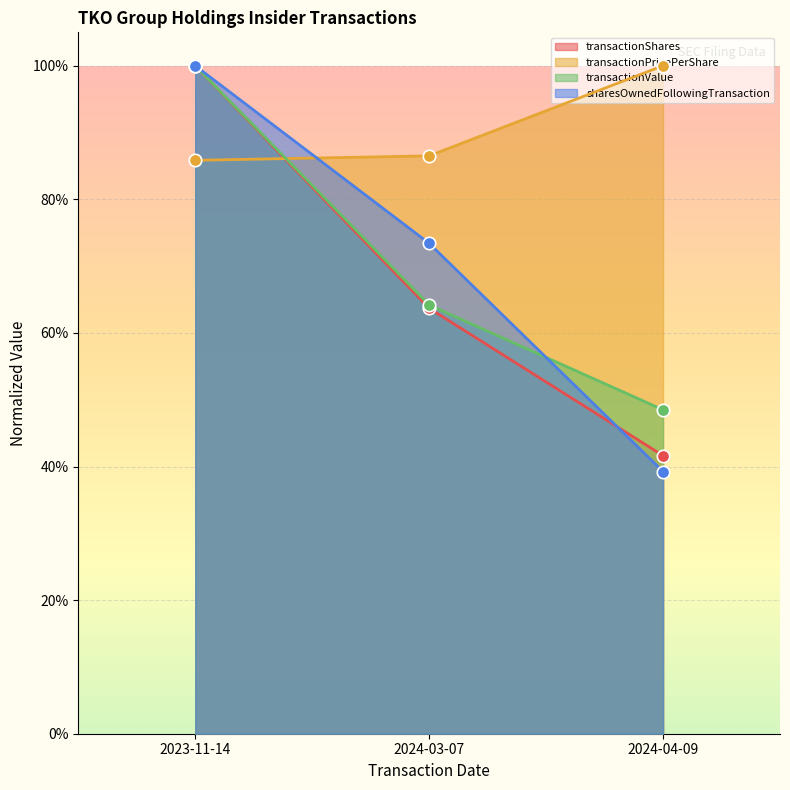

Which series contains the lowest Y value?

sharesOwnedFollowingTransaction